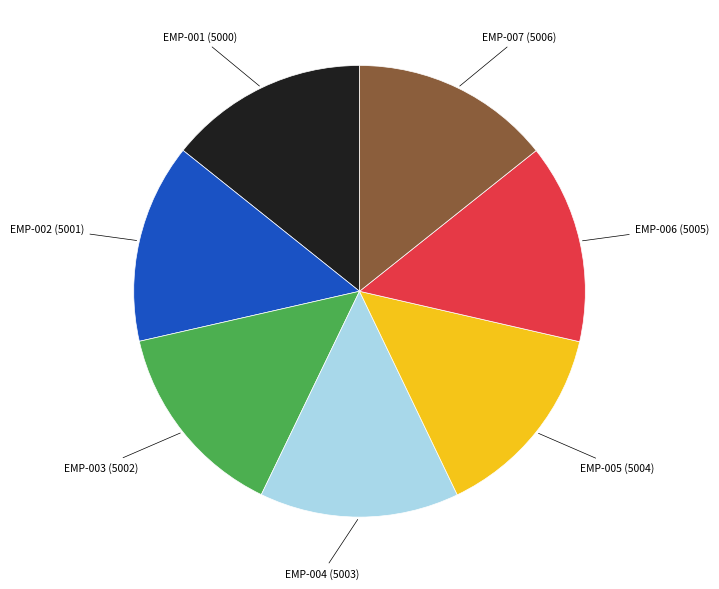

Does any single category account for the majority?

No